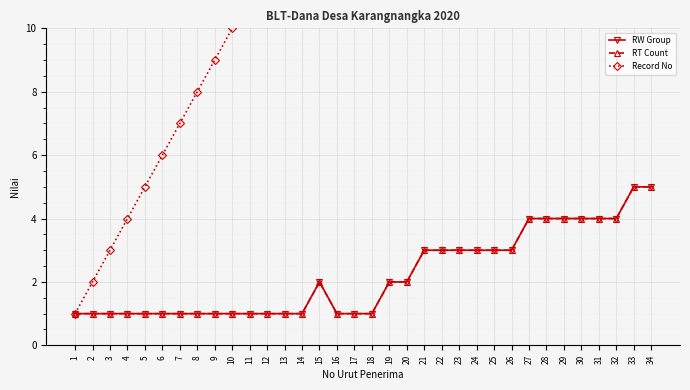

How many data points in RW Group are less than 2?

17